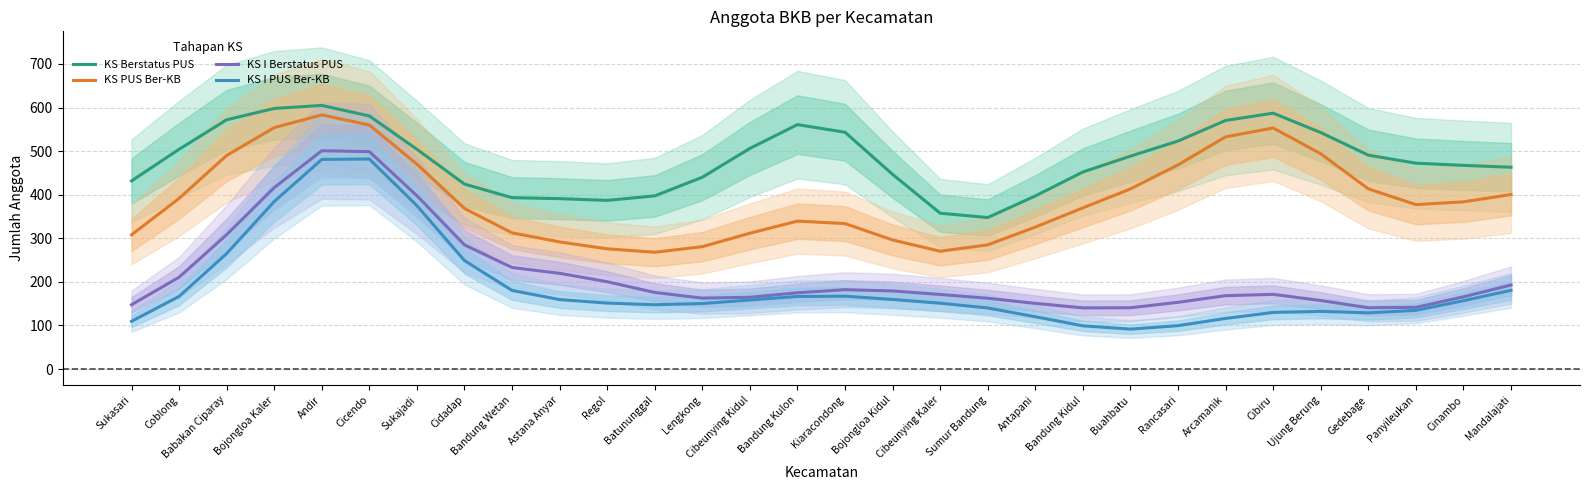

The value of KS I PUS Ber-KB at Panyileukan is 227.4. True or false?

False